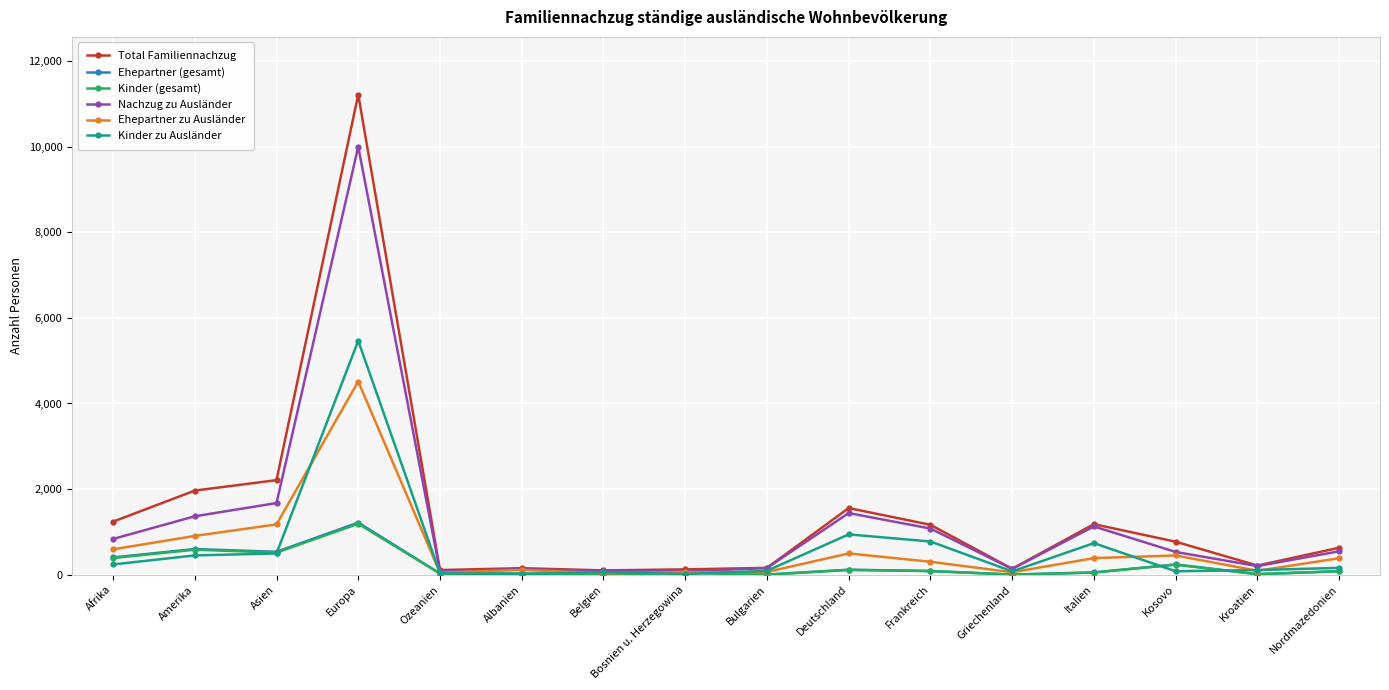

Which series changed the most between Amerika and Europa?

Total Familiennachzug